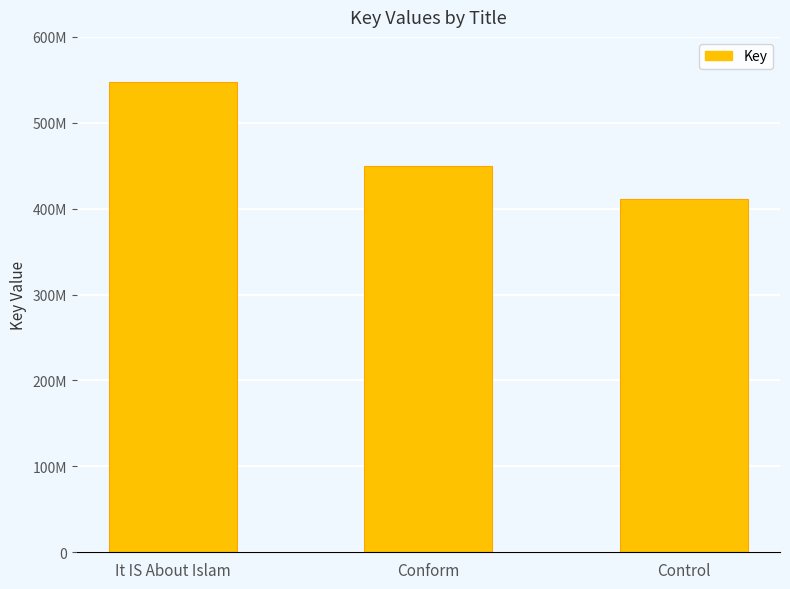

At which category does the chart reach its peak across all series?

It IS About Islam